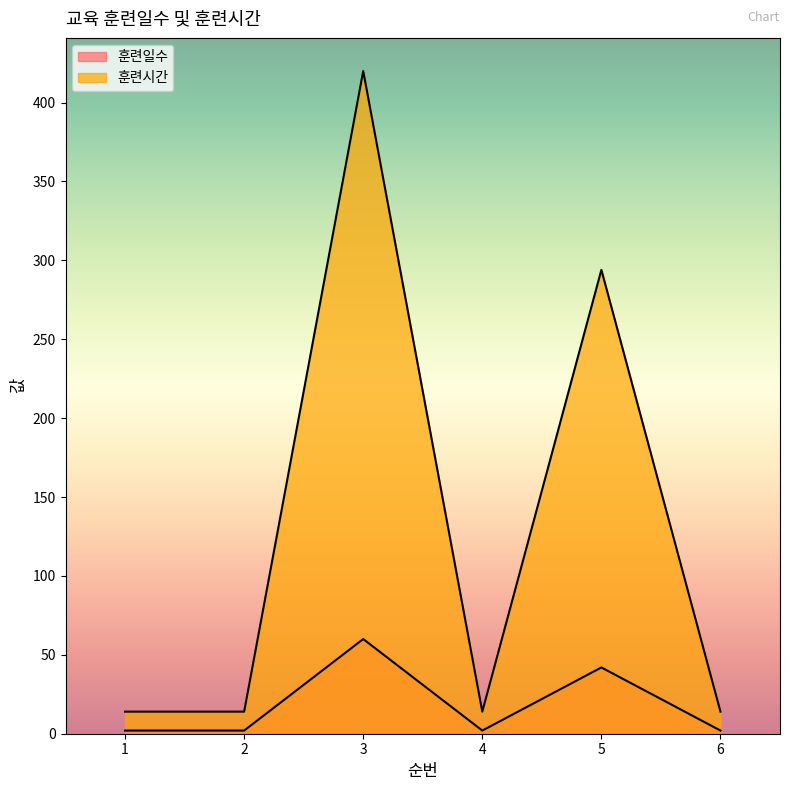

Reading left to right, list all the values displayed in this chart.

훈련일수: 1=2	2=2	3=60	4=2	5=42	6=2
훈련시간: 1=14	2=14	3=420	4=14	5=294	6=14